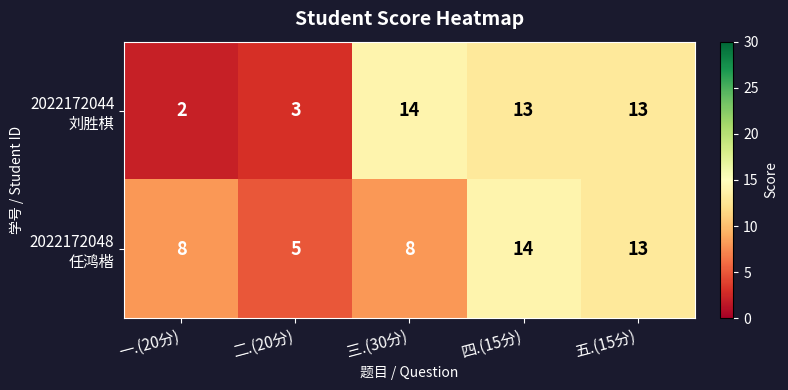

What is the maximum value shown in the chart?

14